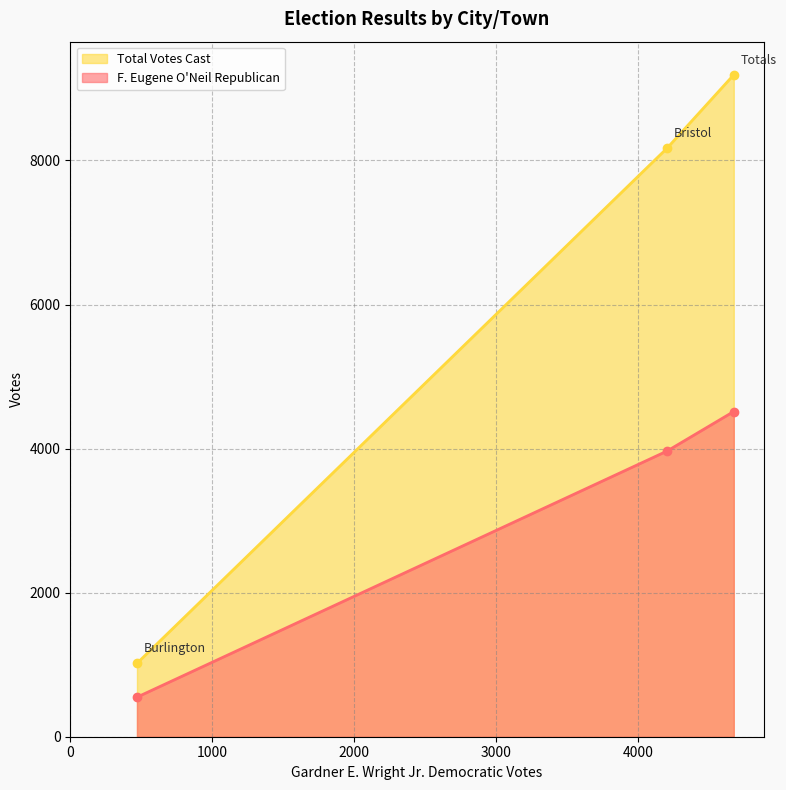

Reading left to right, extract all data points from this chart.

F. Eugene O'Neil Republican: Bristol=3966	Burlington=549	Totals=4515
Total Votes Cast: Bristol=8171	Burlington=1019	Totals=9190